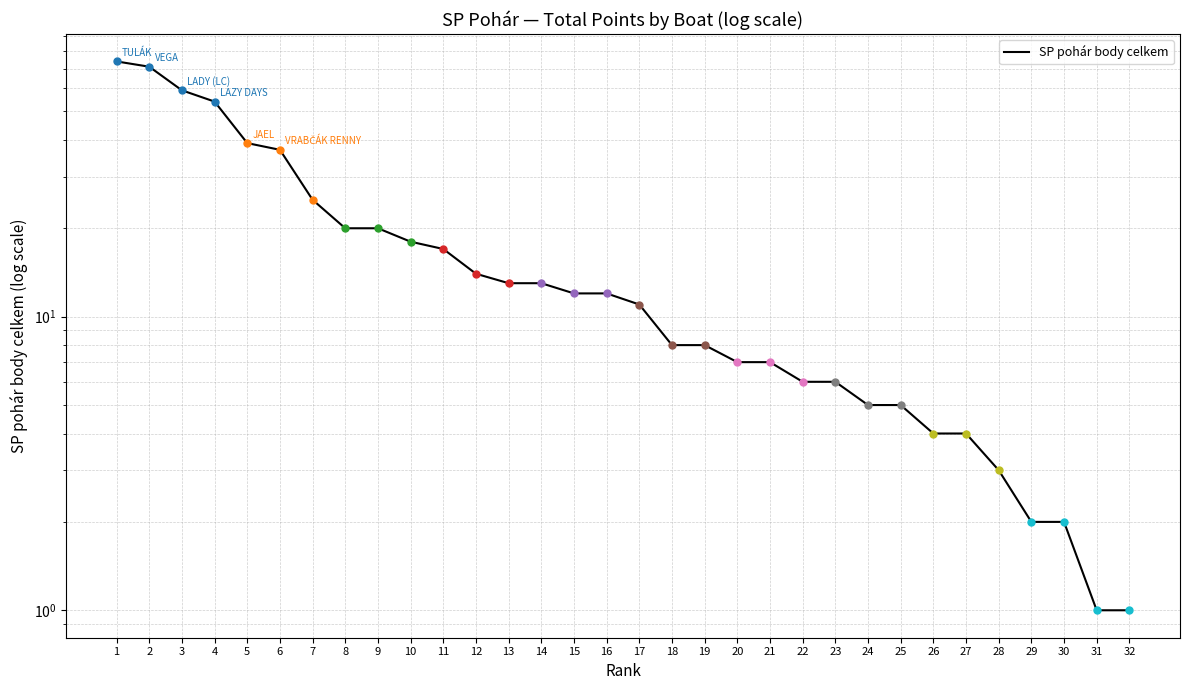

Between 14 and 32, which is larger?

14